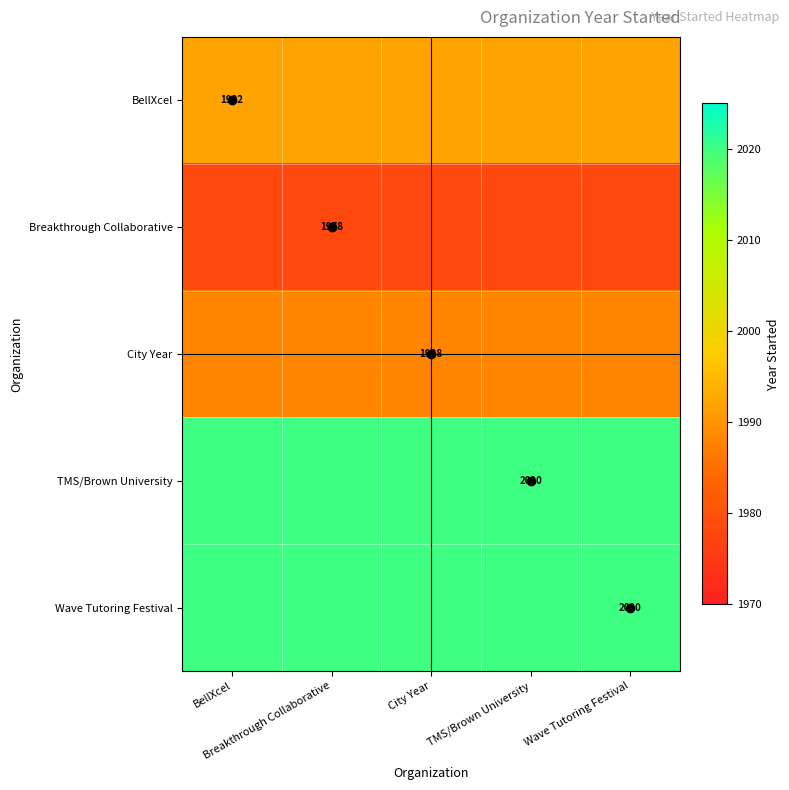

Rank the series by their maximum value, from lowest to highest.

Breakthrough Collaborative, City Year, BellXcel, TMS/Brown University, Wave Tutoring Festival